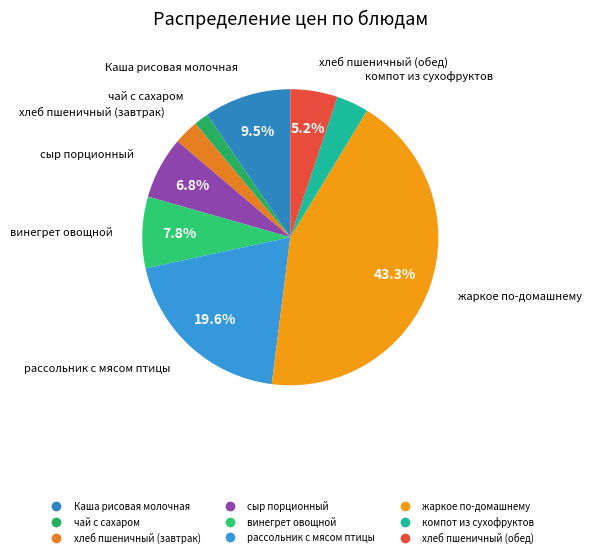

To the nearest percent, what is the difference between the largest and smallest slice percentages?

42%